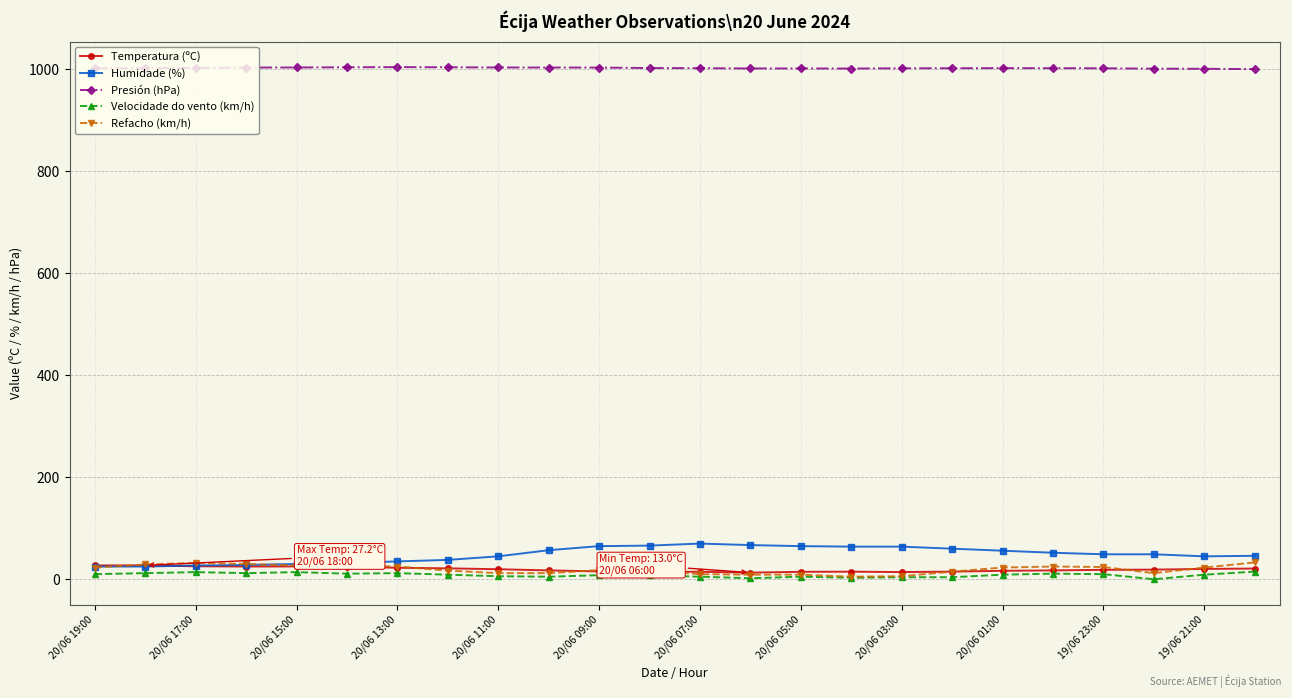

What is the sum of all Temperatura (ºC) values?

464.7